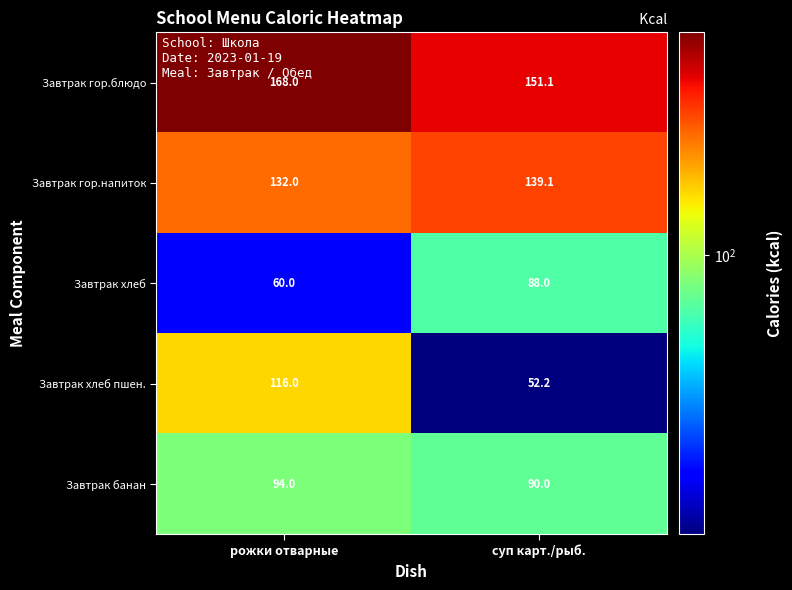

Reading left to right, transcribe all the data shown in this chart.

Завтрак гор.блюдо: 168.0	151.1
Завтрак гор.напиток: 132.0	139.1
Завтрак хлеб: 60.0	88.0
Завтрак хлеб пшен.: 116.0	52.2
Завтрак банан: 94.0	90.0